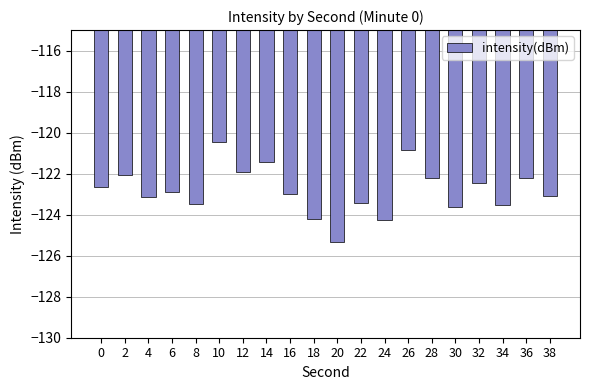

What is the value of the 13th bar from the left?

-124.3